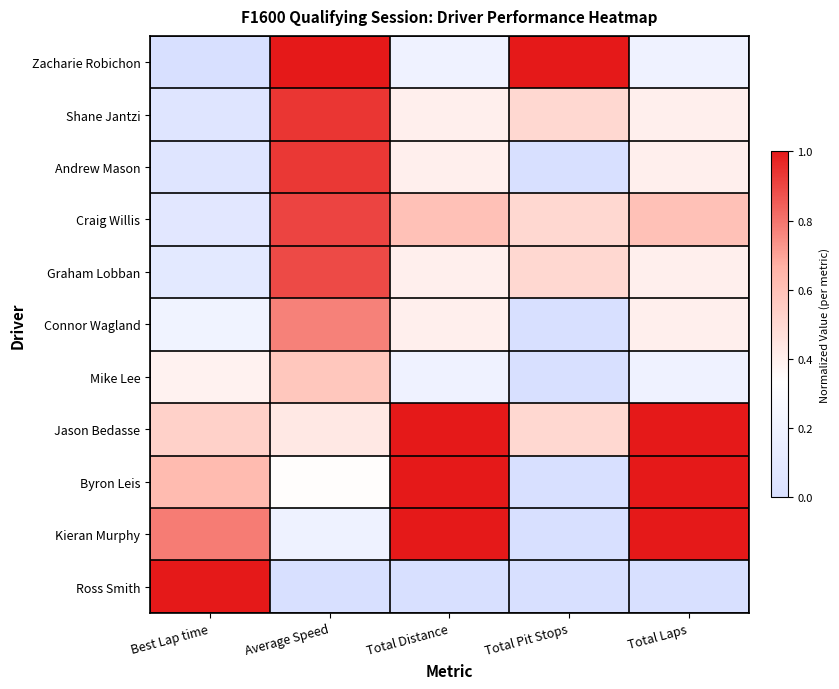

List the series in order of their peak value, highest first.

Zacharie Robichon, Jason Bedasse, Byron Leis, Kieran Murphy, Ross Smith, Shane Jantzi, Andrew Mason, Craig Willis, Graham Lobban, Connor Wagland, Mike Lee